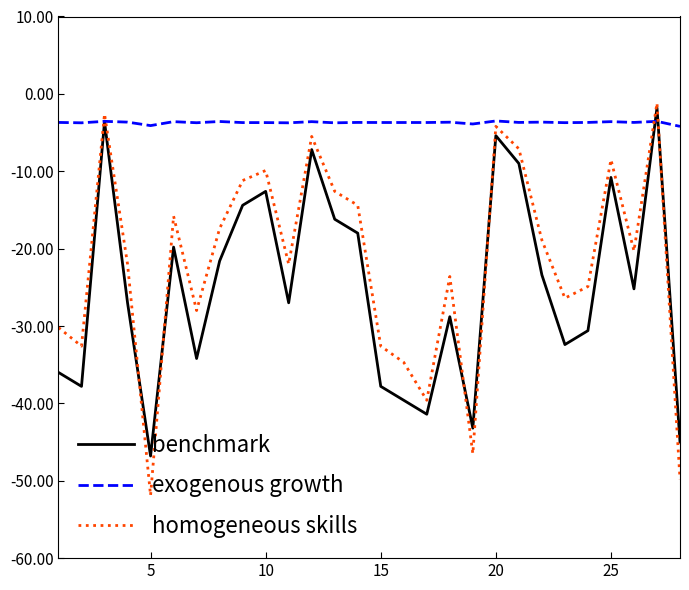

What is the average value of the homogeneous skills series?

-21.9